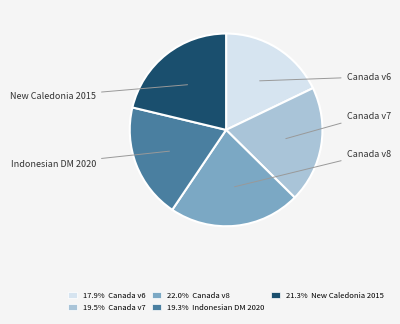

Count the number of slices in the pie.

5